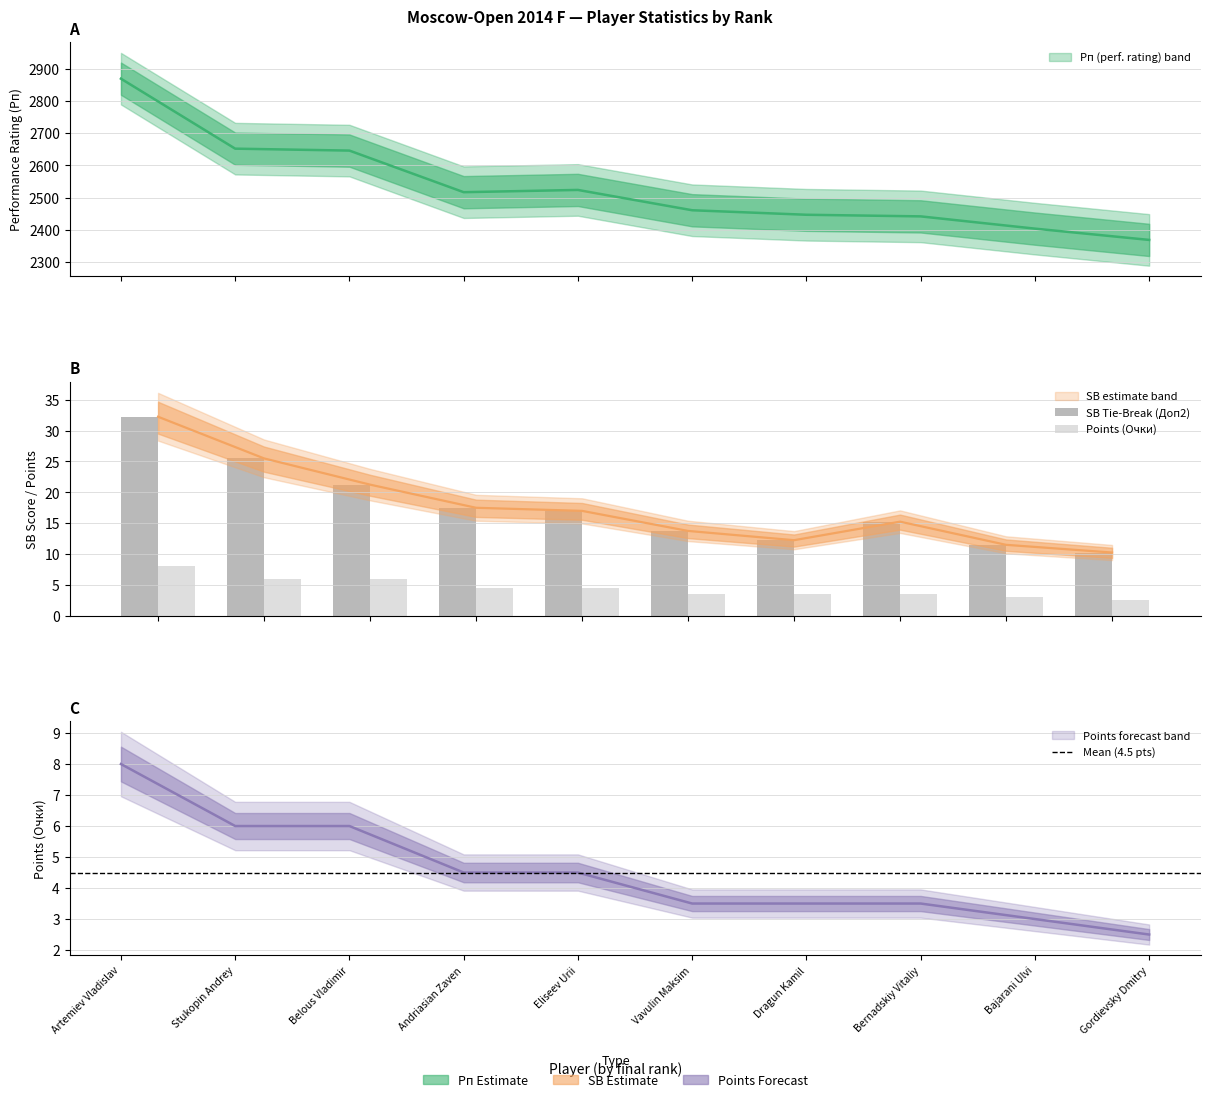

At how many categories does at least one series exceed 414?

10